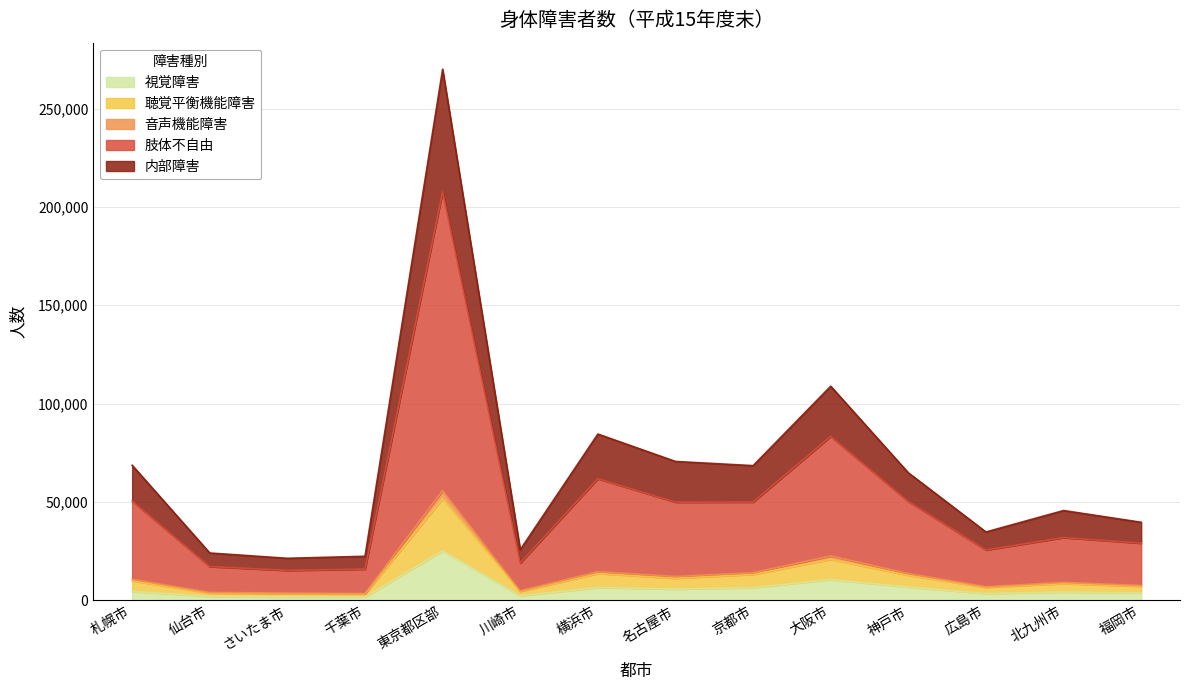

What is the highest value of the 視覚障害 series?

25115